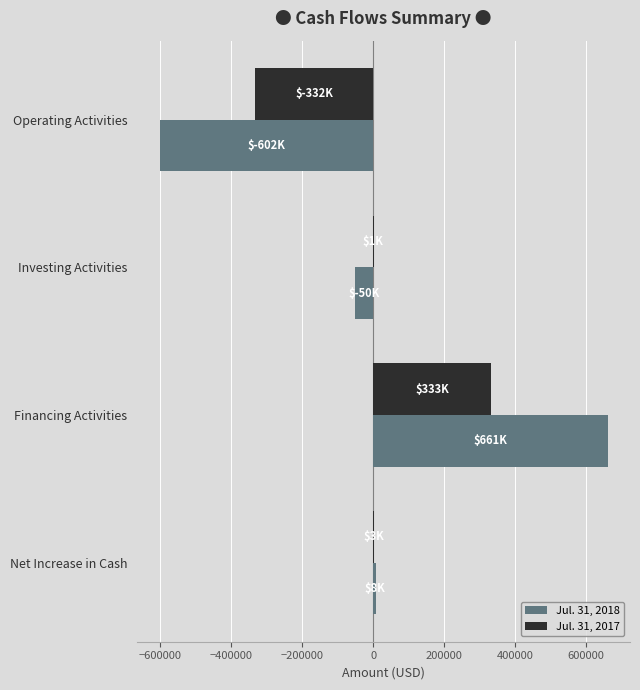

What is the greatest value displayed?

660919